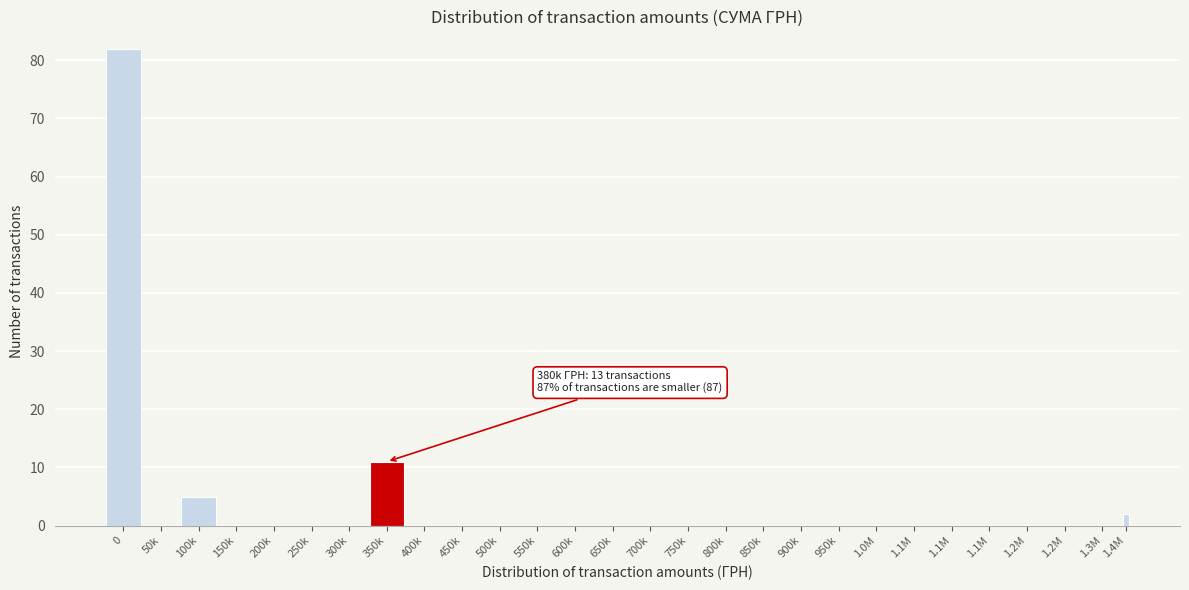

How many series are shown in this chart?

1